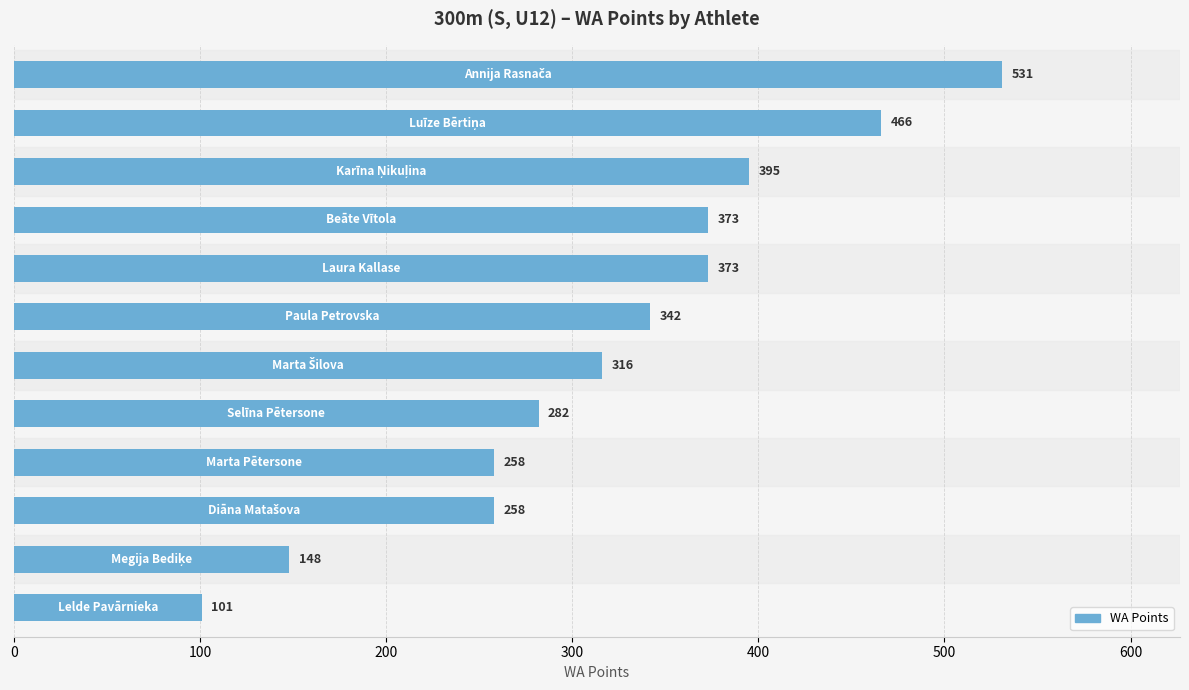

What is the smallest value displayed?

101